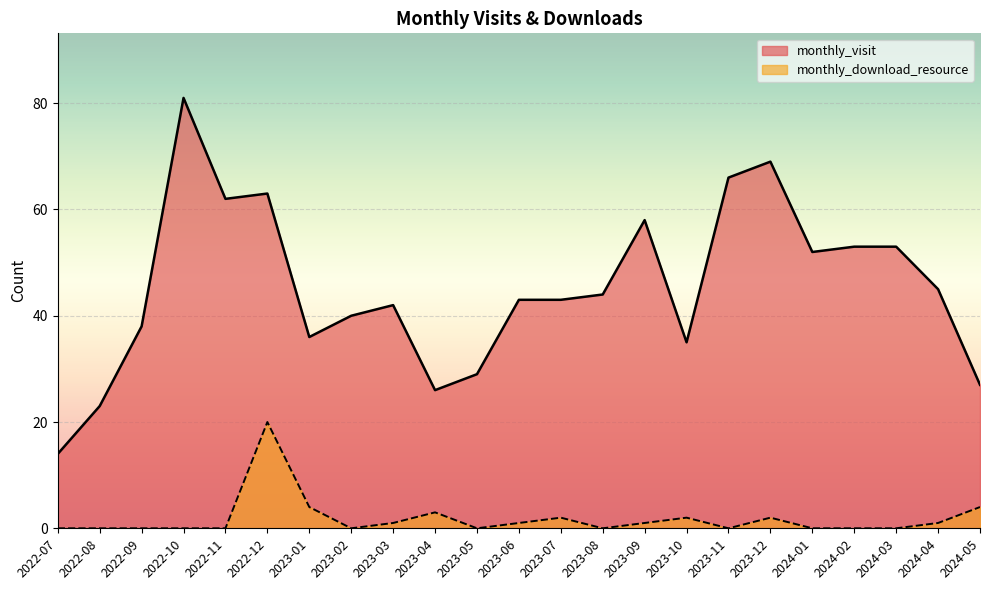

Which has a higher value, 2023-09 or 2022-07?

2023-09